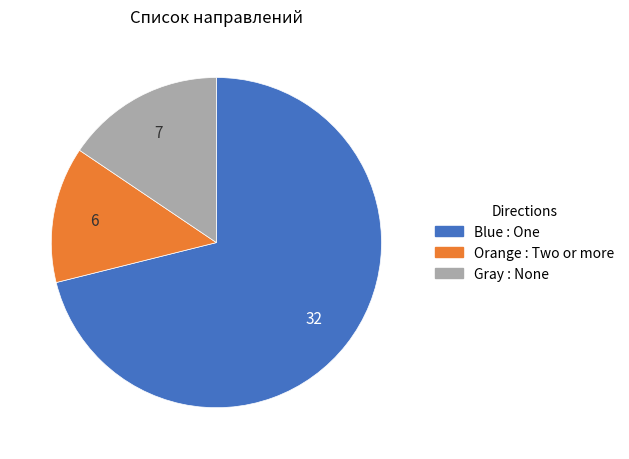

Does any single category account for the majority?

Yes